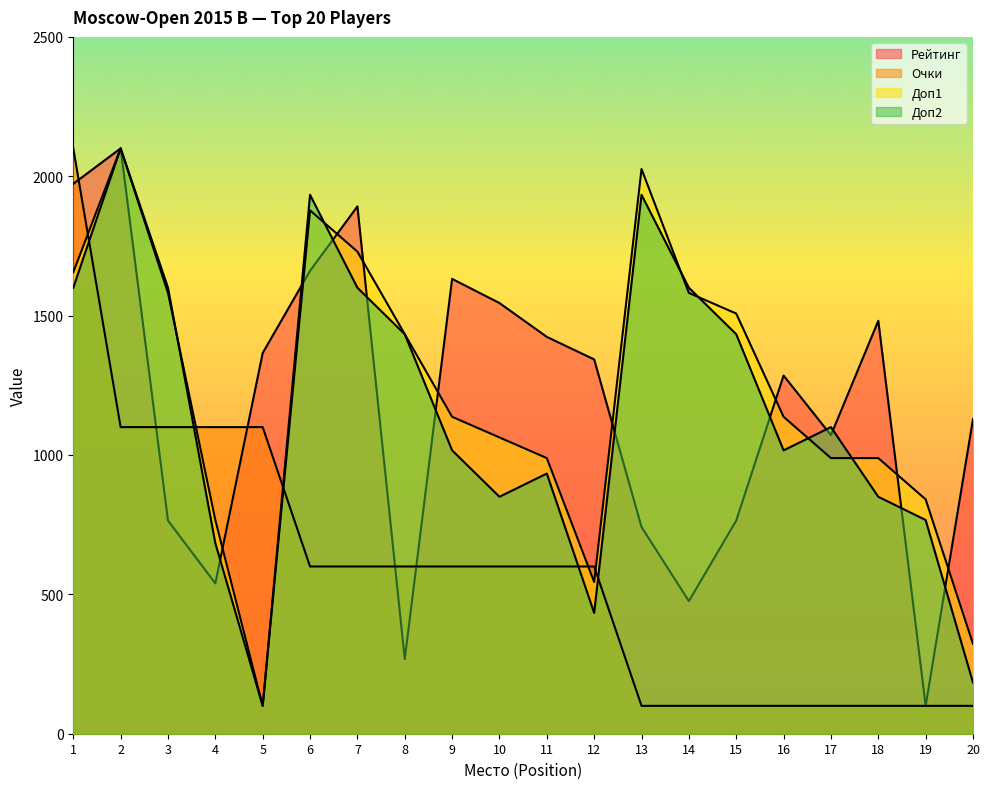

Count the number of data series in this chart.

4